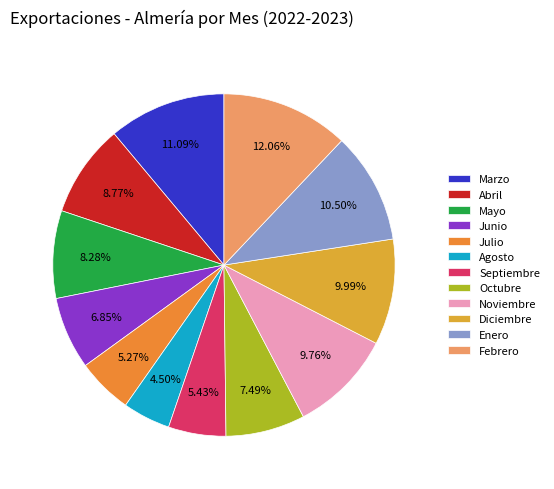

Count the number of slices in the pie.

12